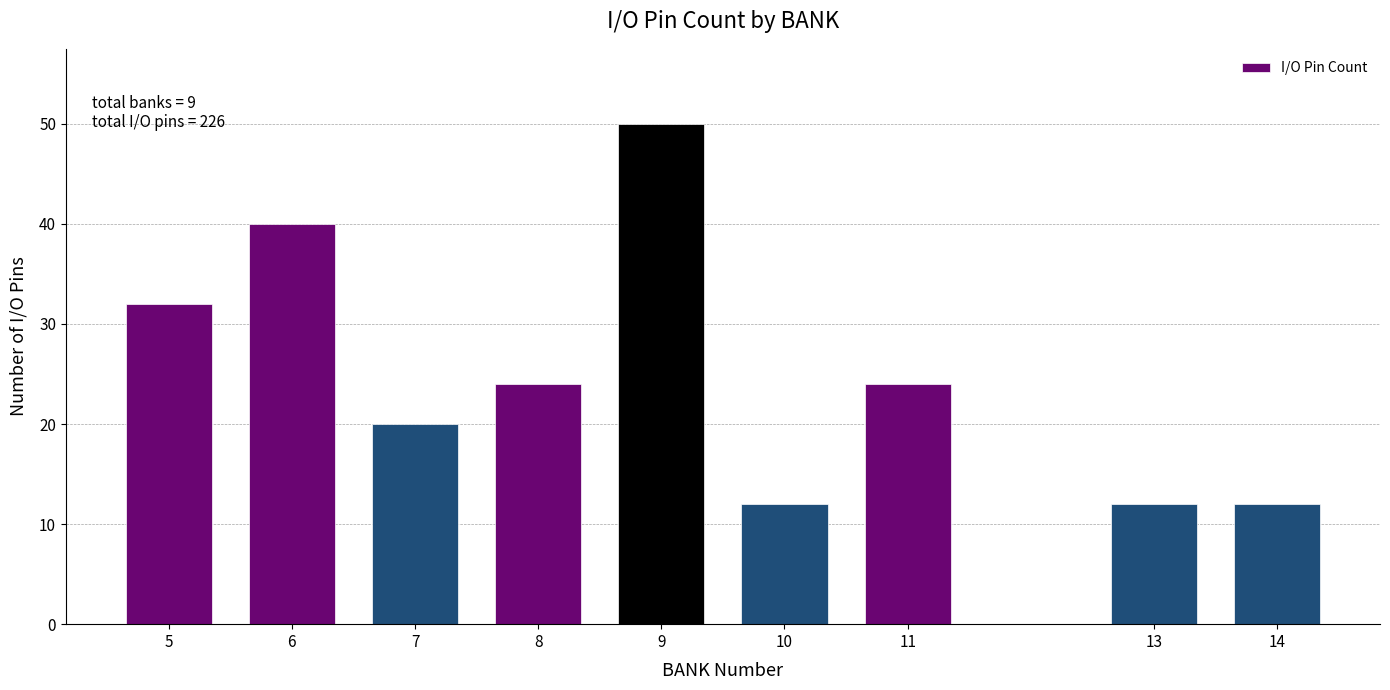

Reading right to left, what are all the values shown in this chart?

14=12	13=12	11=24	10=12	9=50	8=24	7=20	6=40	5=32